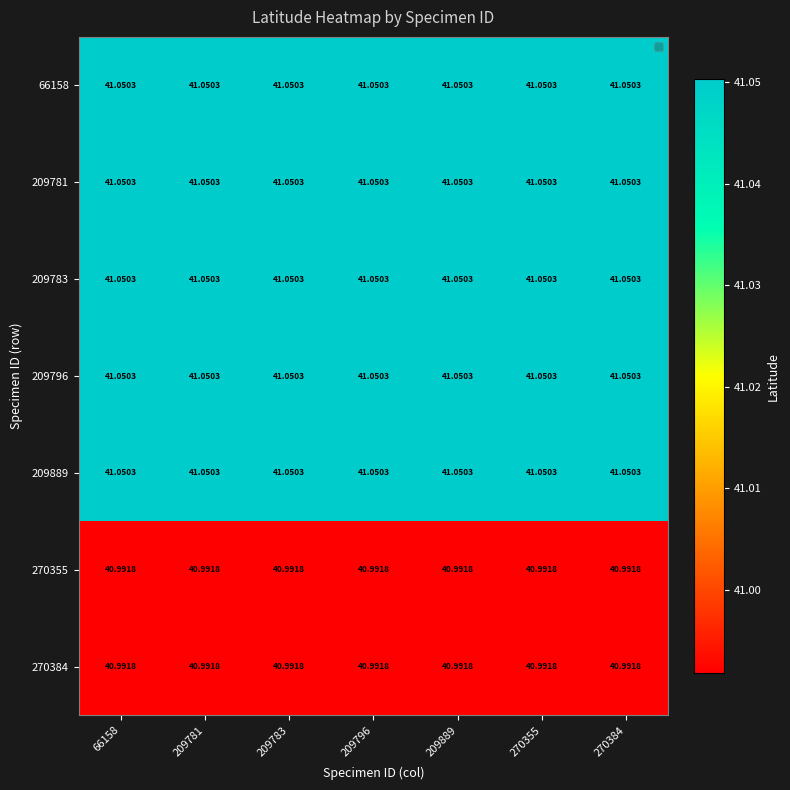

How many series are shown in this chart?

7